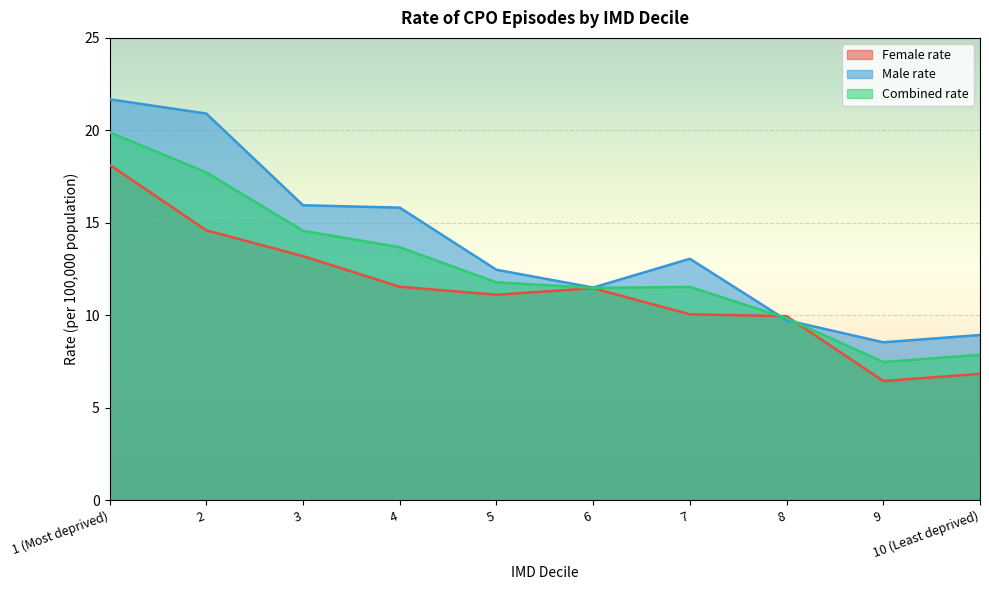

How many distinct data groups are displayed?

3